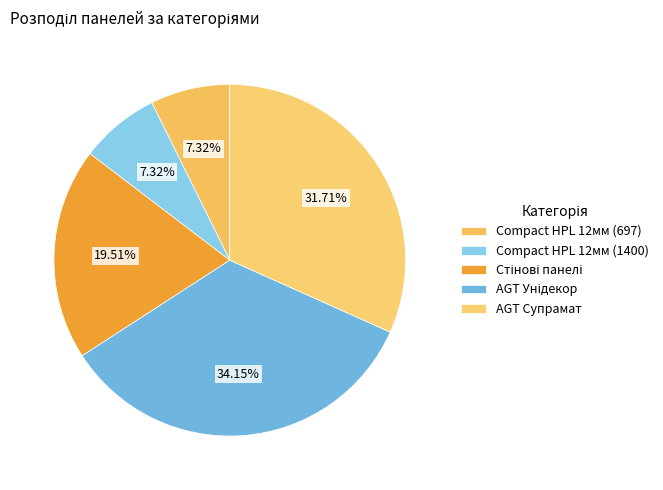

How many slices are in this pie chart?

5